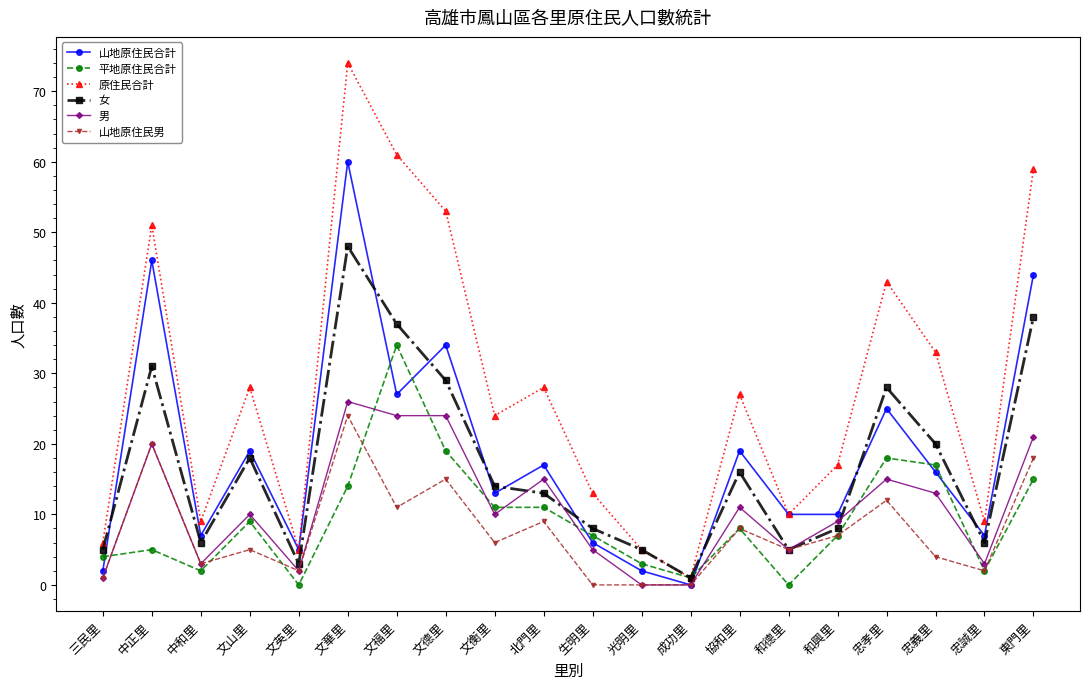

Is it true that 女 equals 26 at 文華里?

False